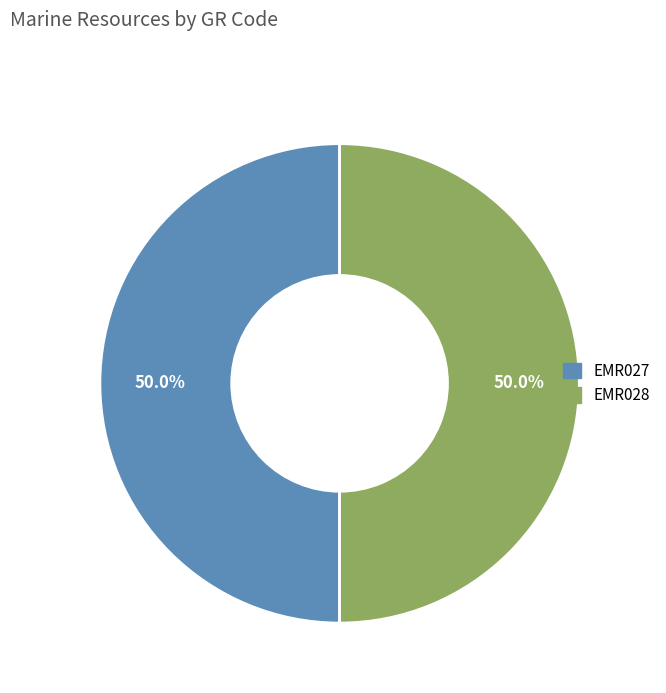

Combined, what portion of the pie is EMR027 and EMR028?

100.0%